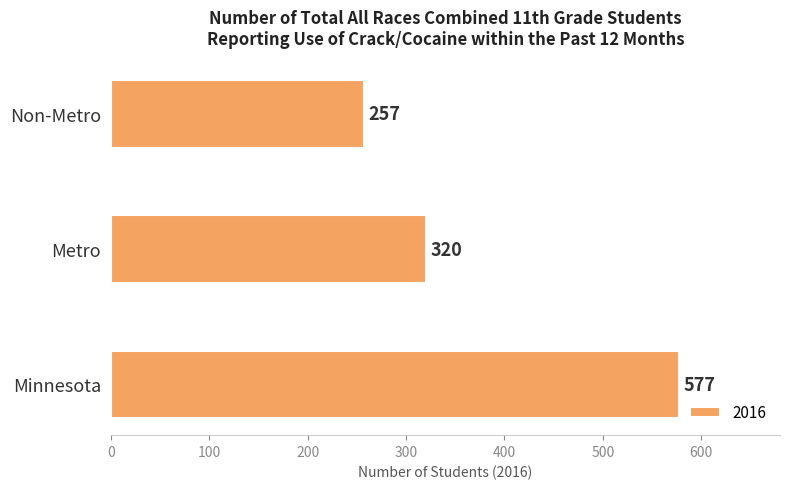

What is the average value?

385